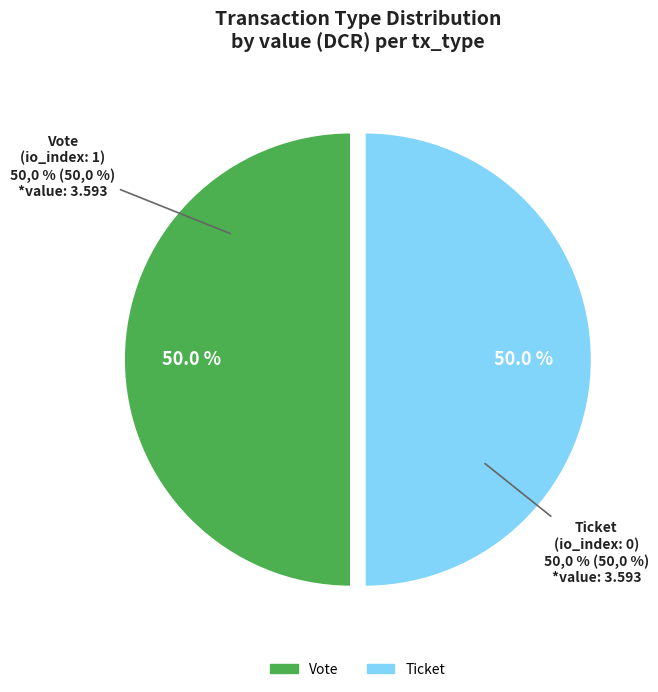

Is it true that Vote (io_index=1) is 99% of the pie?

False